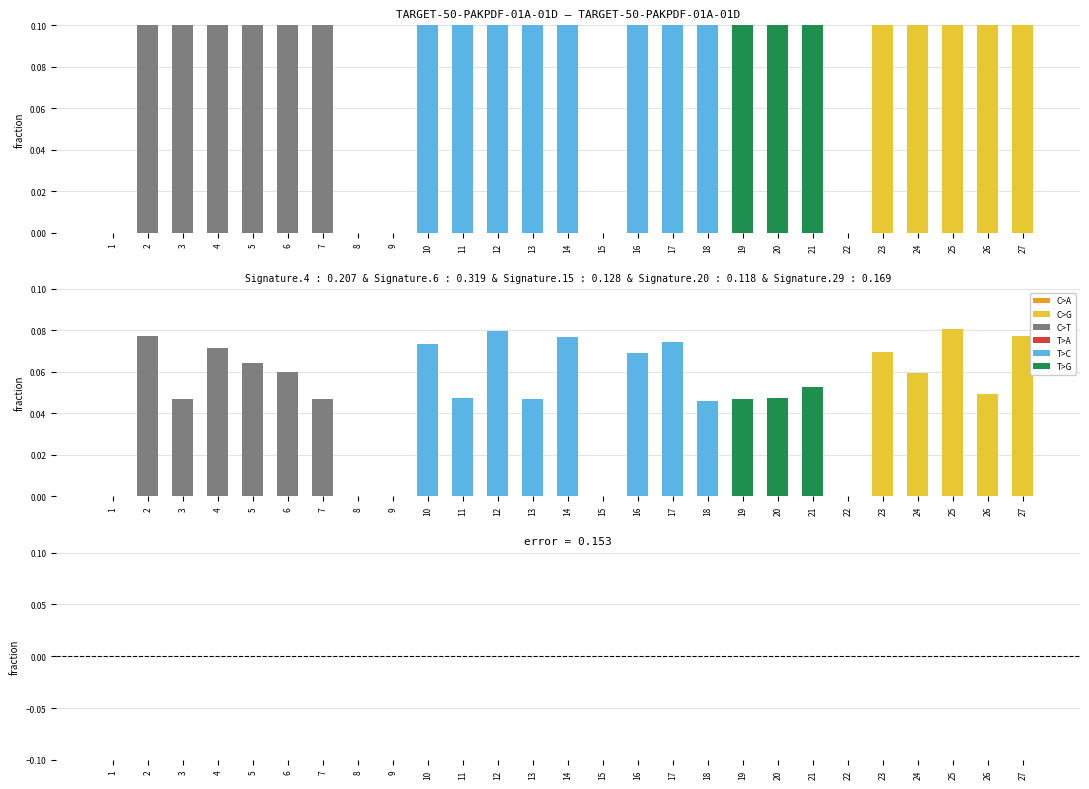

List the labels in order of value, largest first.

25, 12, 27, 2, 14, 17, 10, 4, 23, 16, 5, 6, 24, 21, 26, 11, 20, 3, 19, 13, 7, 18, 1, 8, 9, 15, 22